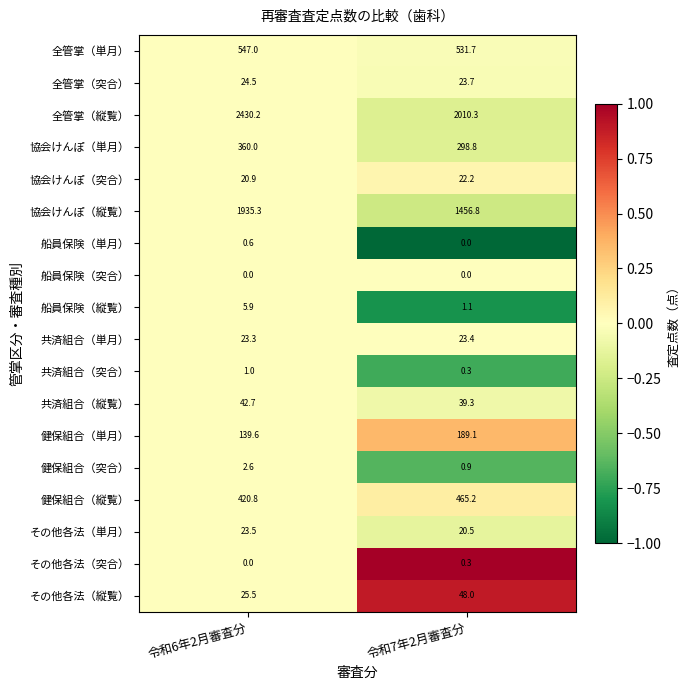

Which series has the largest range (max minus min)?

協会けんぽ（縦覧）